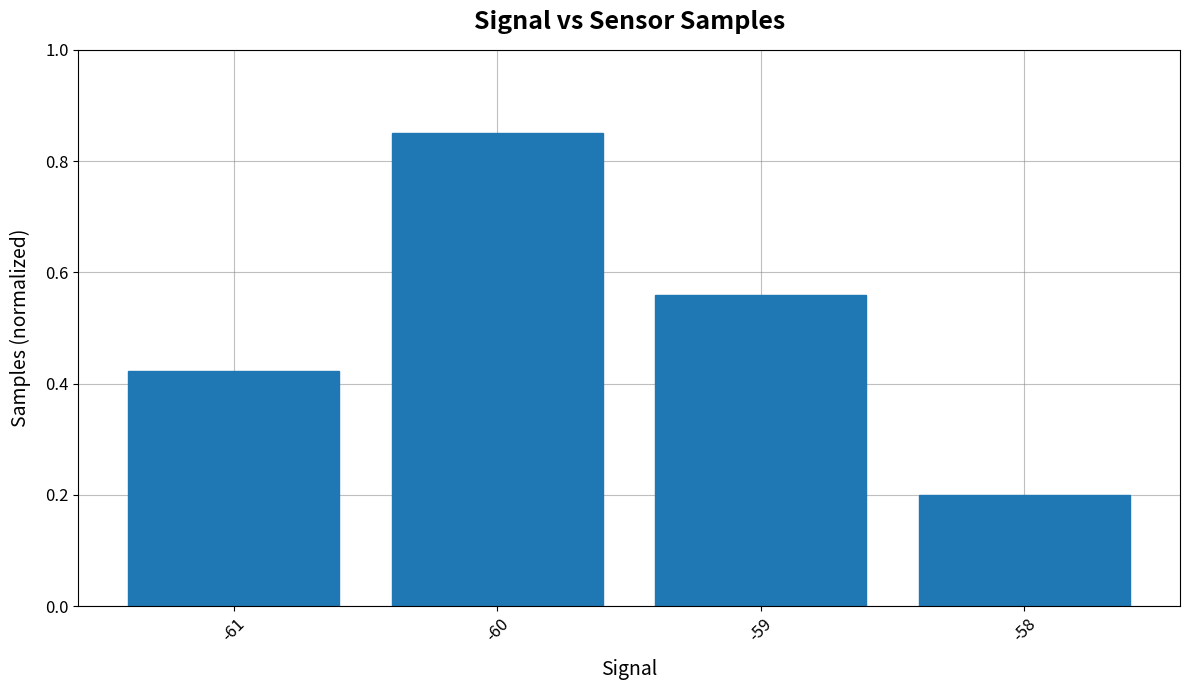

Count the number of categories in the chart.

4